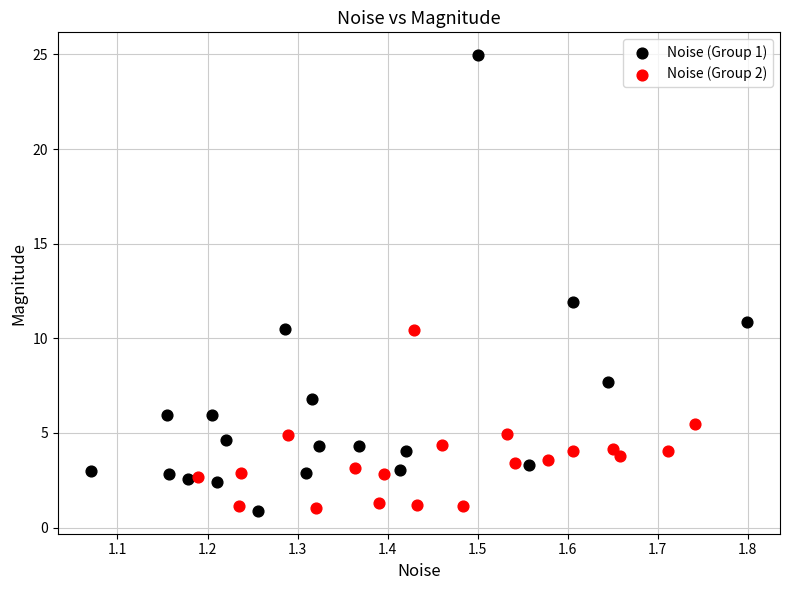

Which series has the largest Y range (max minus min)?

Noise (Group 1)